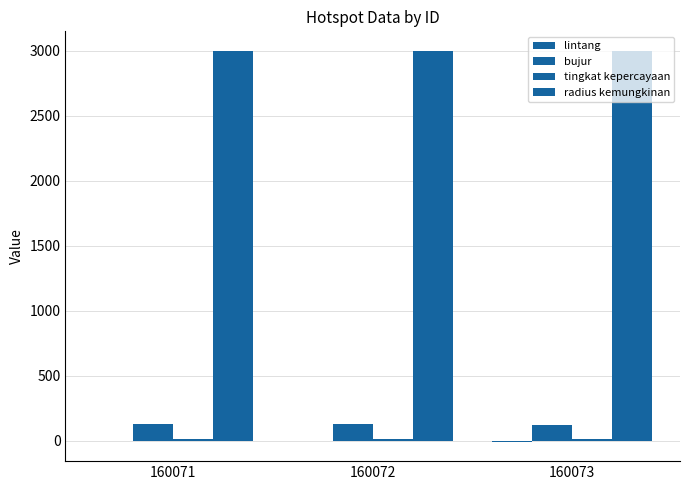

True or false: radius kemungkinan has a value of 5296.0 at 160071.

False